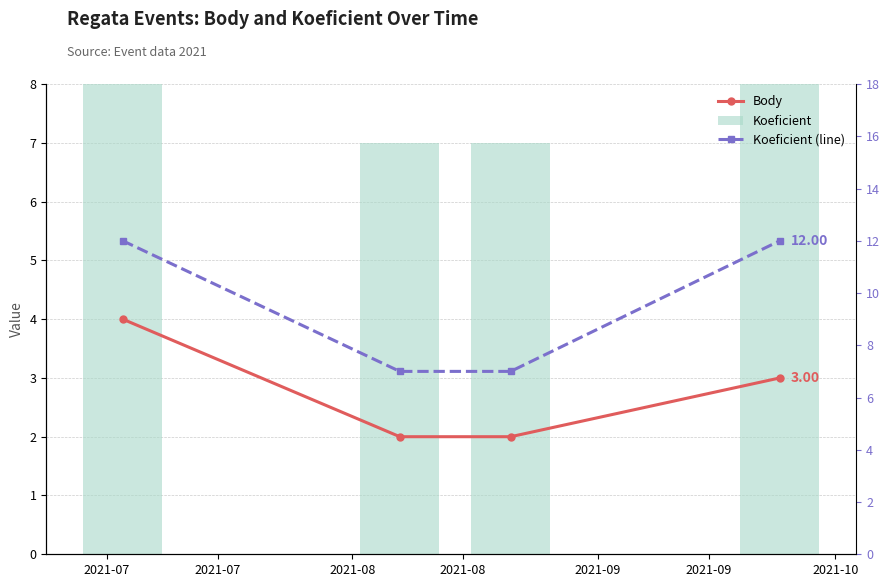

Rank the series at 2021-08 from highest to lowest value.

Koeficient, Koeficient (line), Body